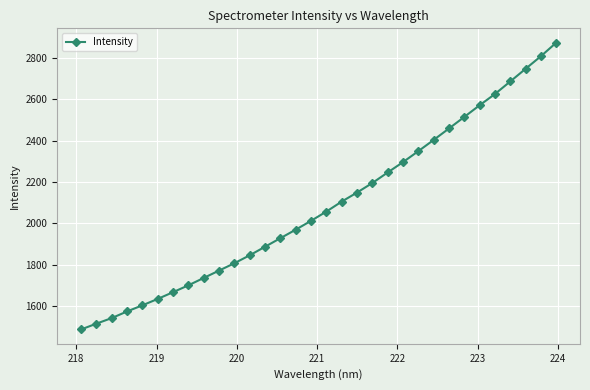

Is this an area chart (filled region under the line)?

No